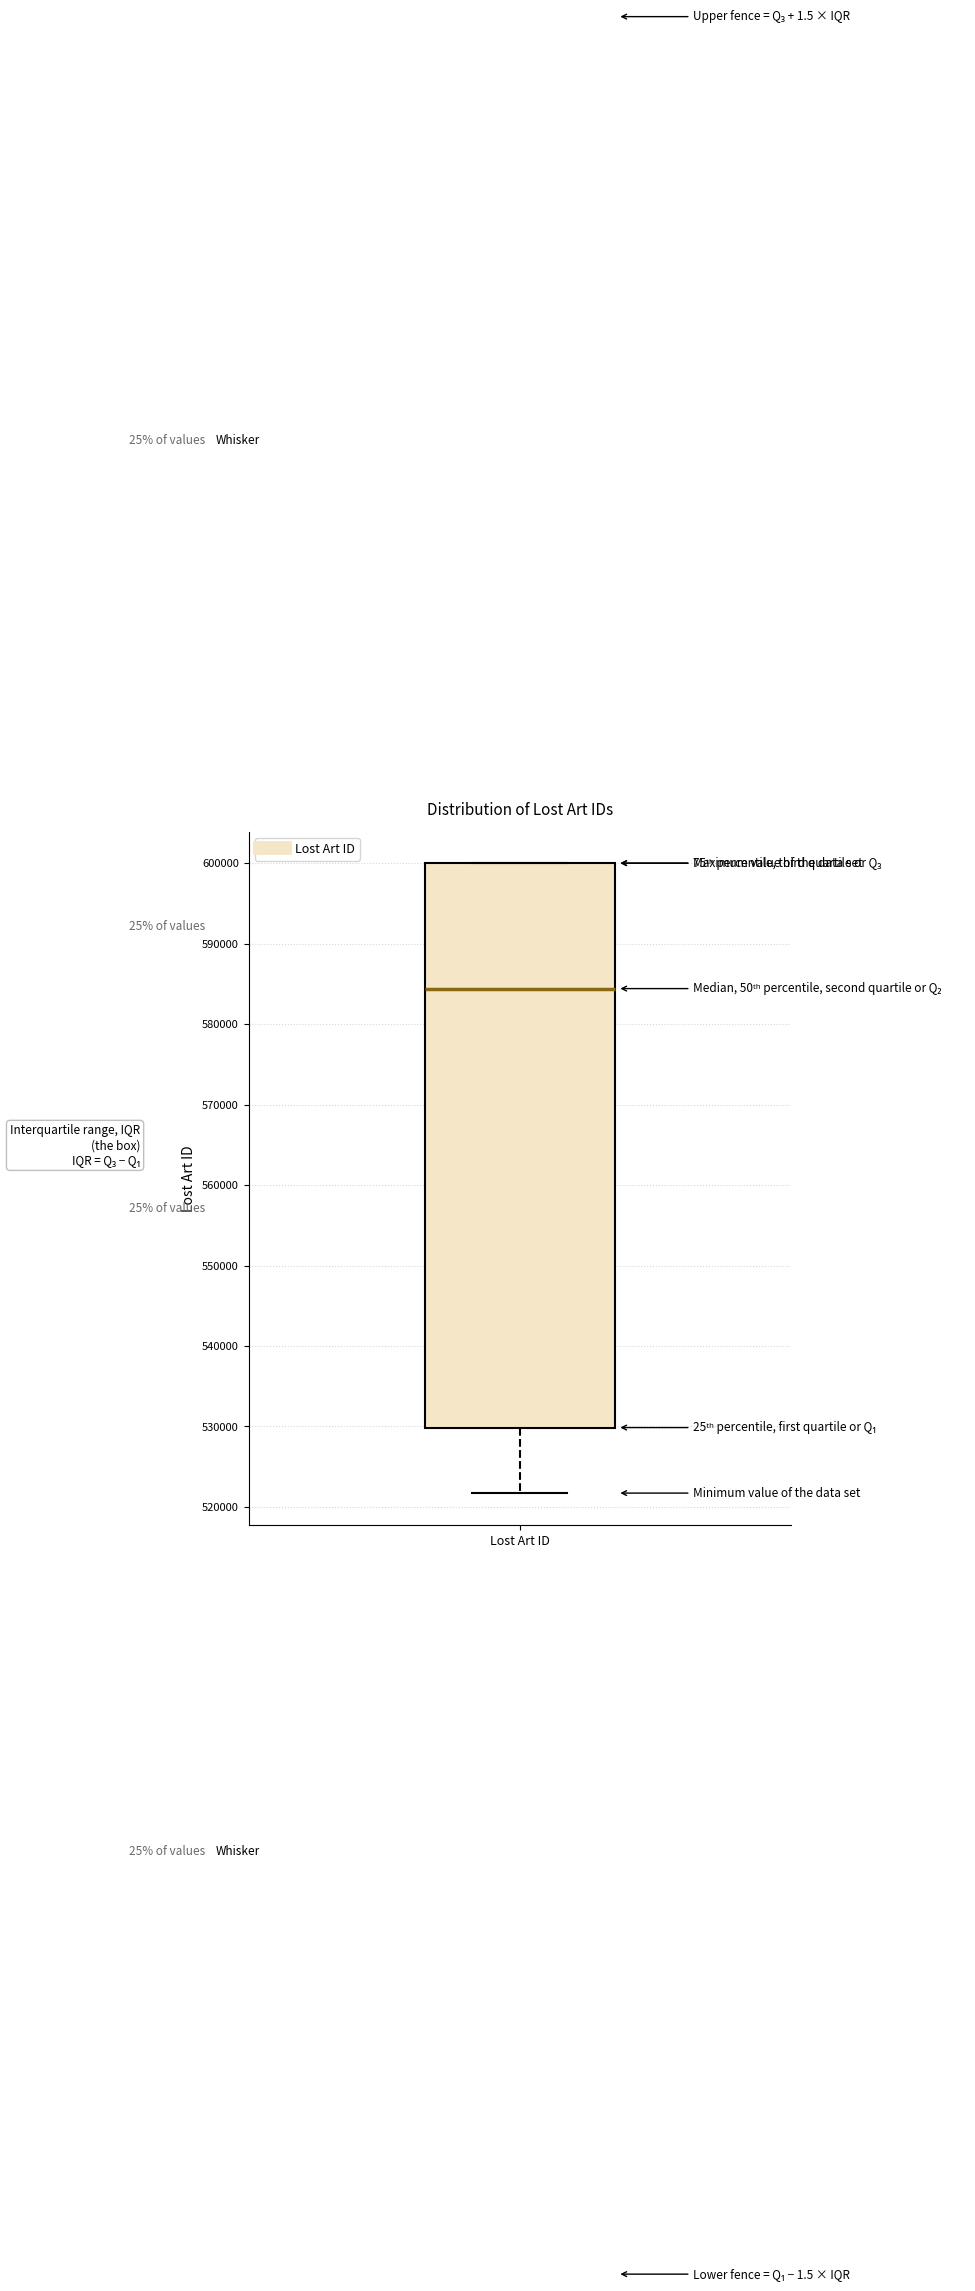

Transcribe this box plot: give where the median line is, the range the box spans, and where the two whiskers end, as read against the y-axis. The values are not printed on the chart, so give them approximately, as read against the axis.

median 584000, box 530000 to 600000, whiskers 522000 to 600000